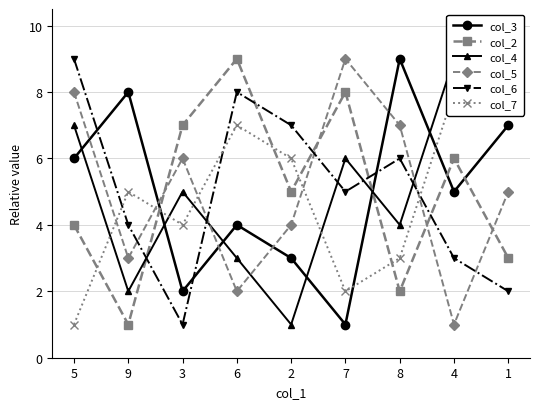

Reading left to right, list all the values displayed in this chart.

col_3: 5=6	9=8	3=2	6=4	2=3	7=1	8=9	4=5	1=7
col_2: 5=4	9=1	3=7	6=9	2=5	7=8	8=2	4=6	1=3
col_4: 5=7	9=2	3=5	6=3	2=1	7=6	8=4	4=9	1=8
col_5: 5=8	9=3	3=6	6=2	2=4	7=9	8=7	4=1	1=5
col_6: 5=9	9=4	3=1	6=8	2=7	7=5	8=6	4=3	1=2
col_7: 5=1	9=5	3=4	6=7	2=6	7=2	8=3	4=8	1=9